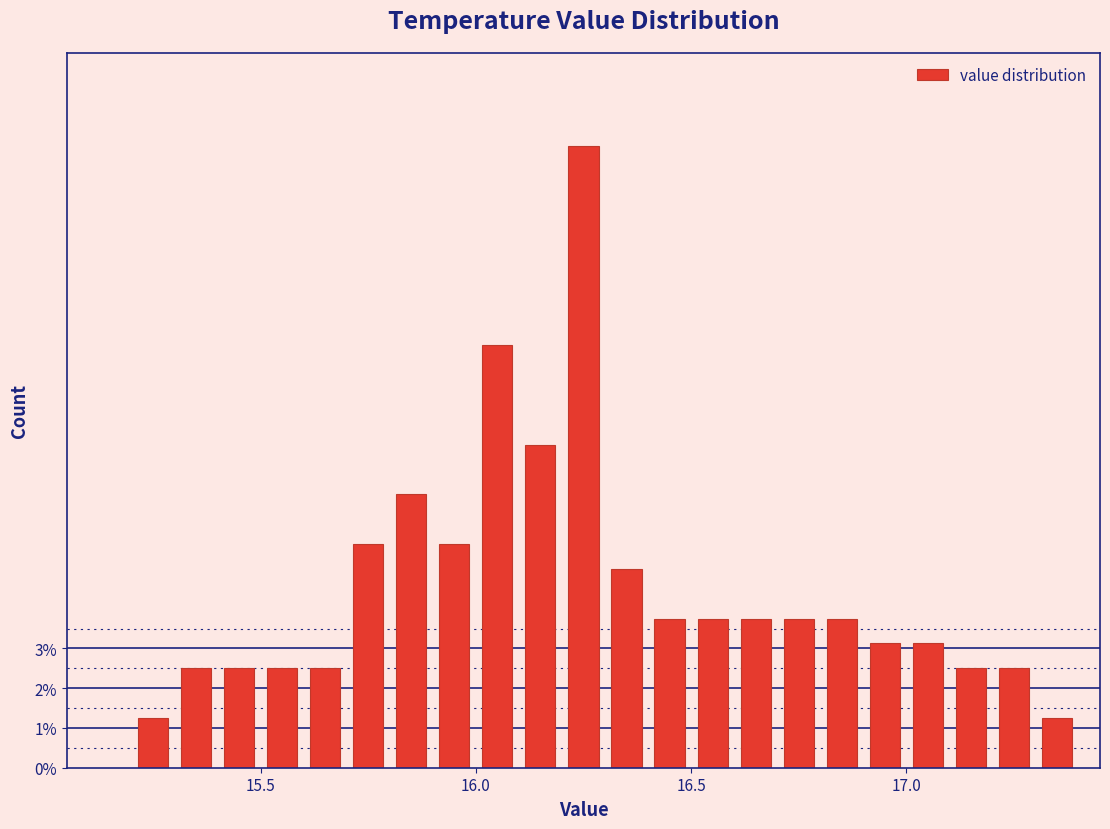

Around what value on the x-axis is the tallest bar? Give the approximate position of its centre, as read against the axis.

16.25